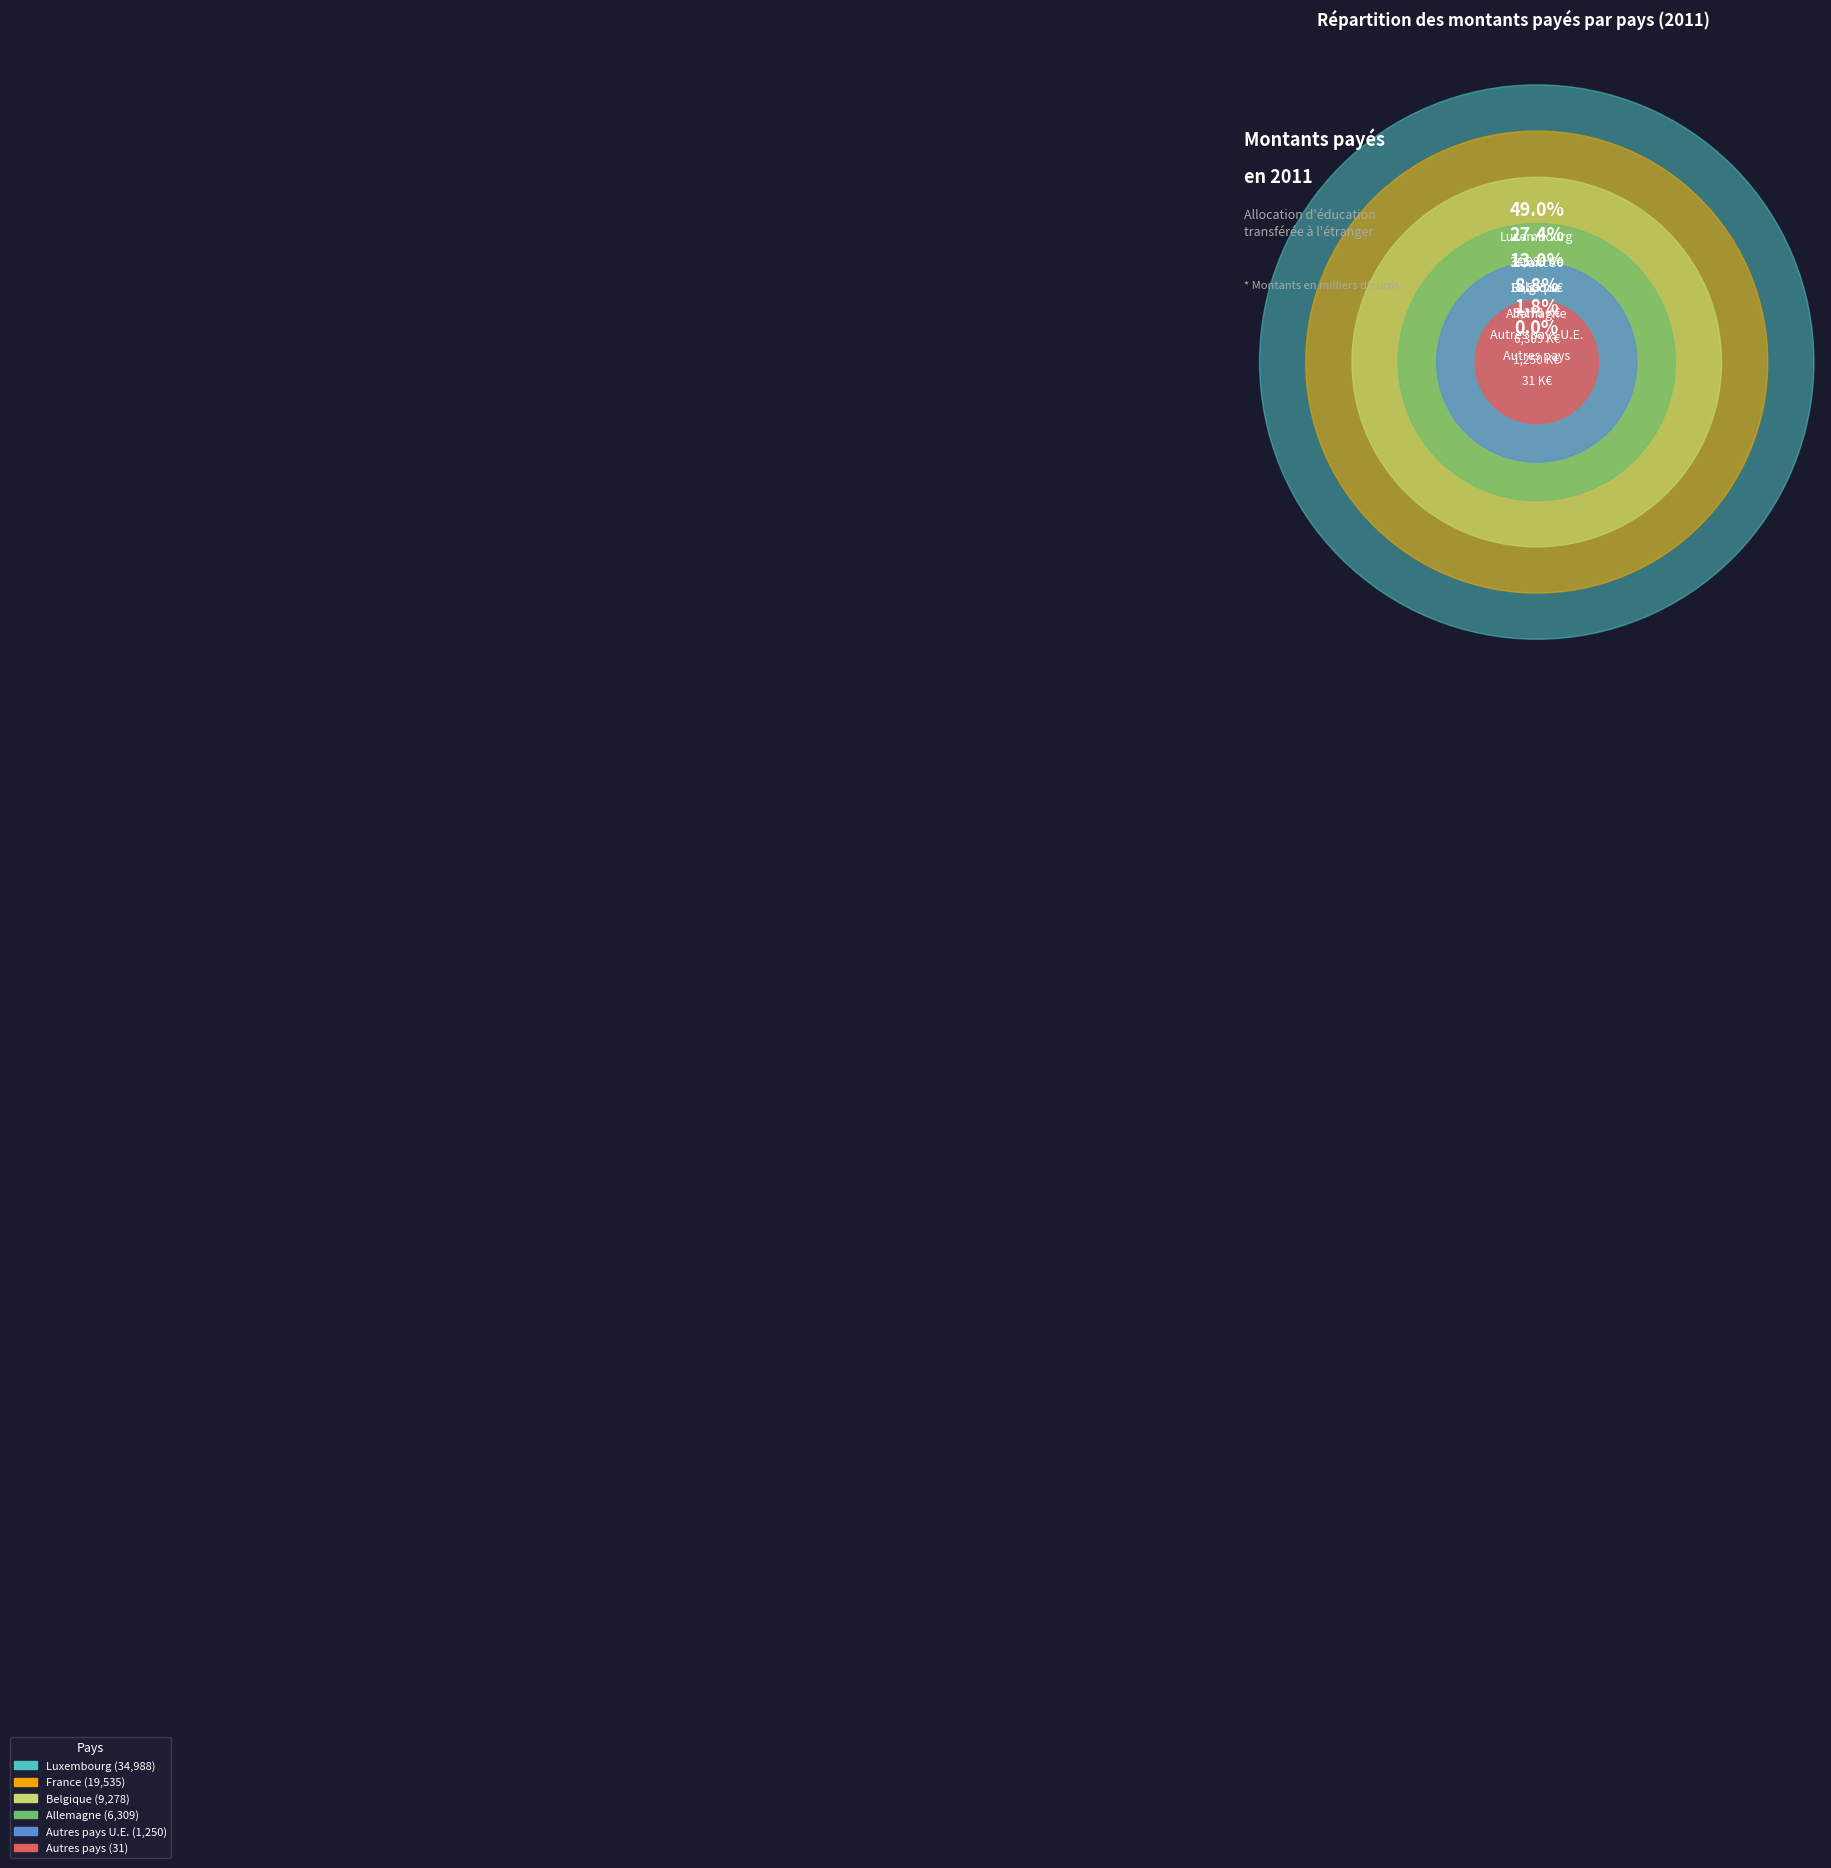

Rank the categories by value from highest to lowest.

Luxembourg, France, Belgique, Allemagne, Autres pays U.E., Autres pays